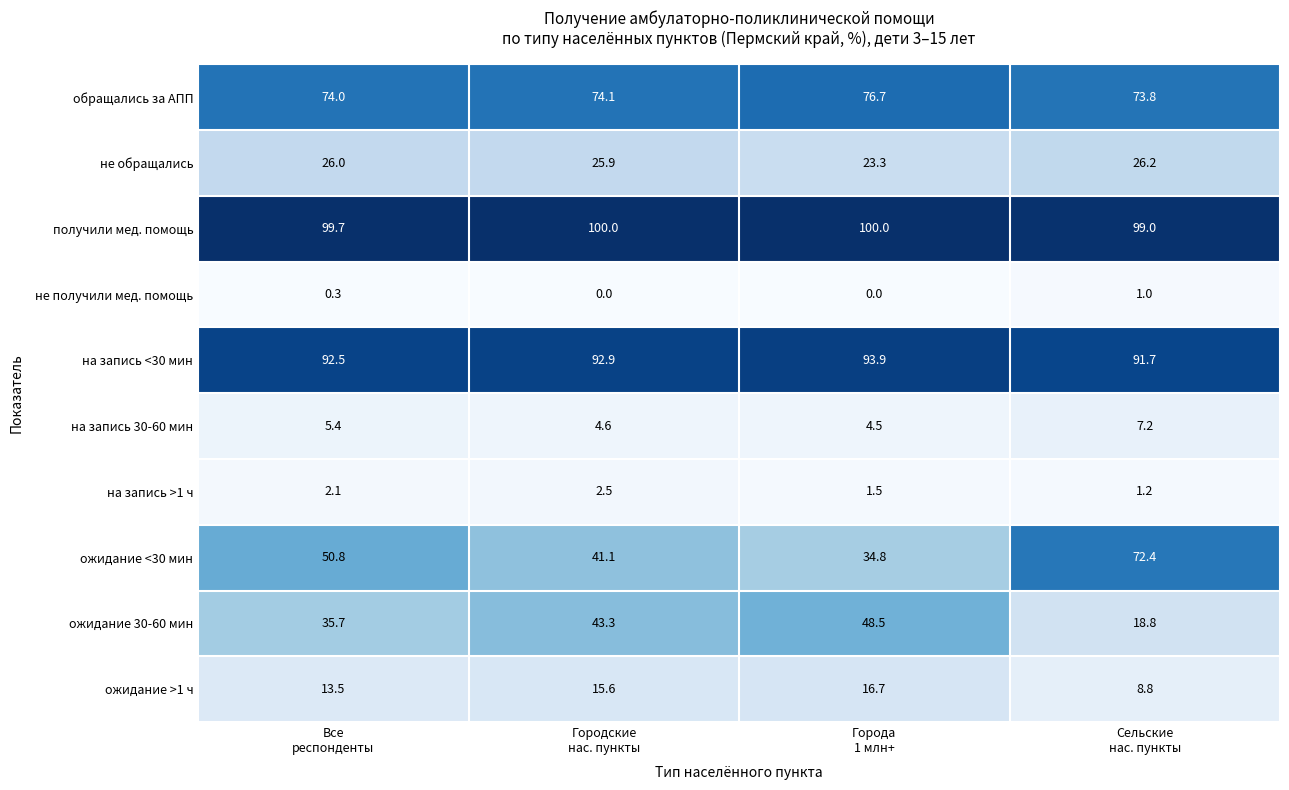

Which series has the widest spread of values?

ожидание <30 мин